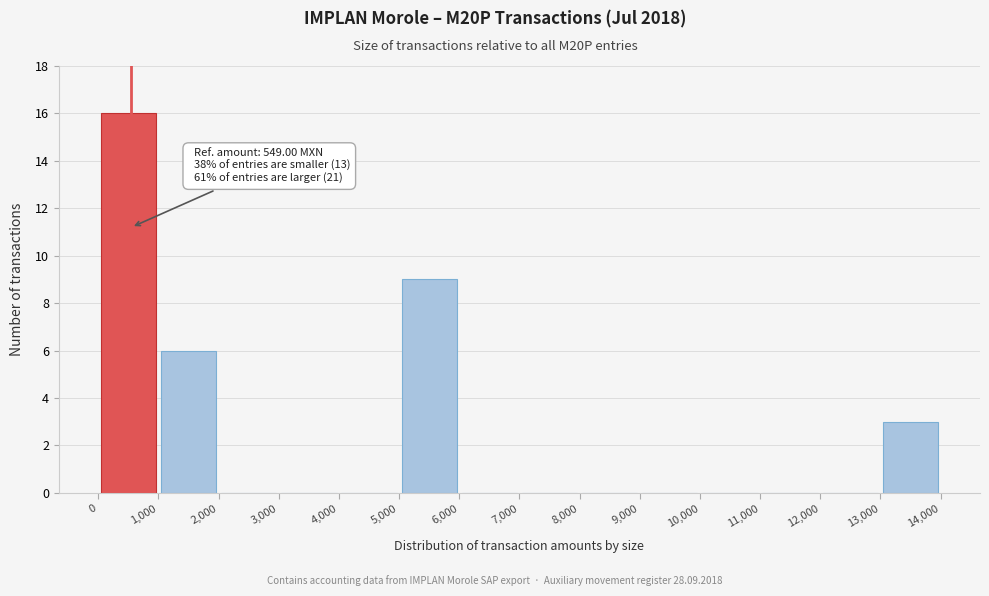

Over which range of the x-axis is the bar tallest?

0 to 1,000